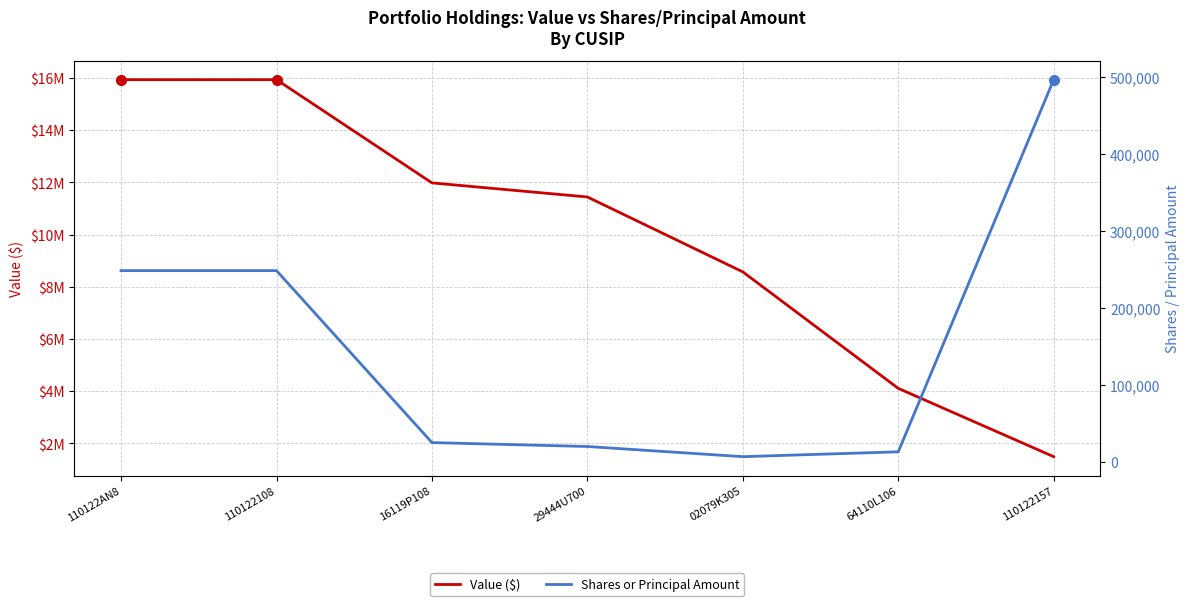

At which label does Value ($) reach its minimum?

110122157